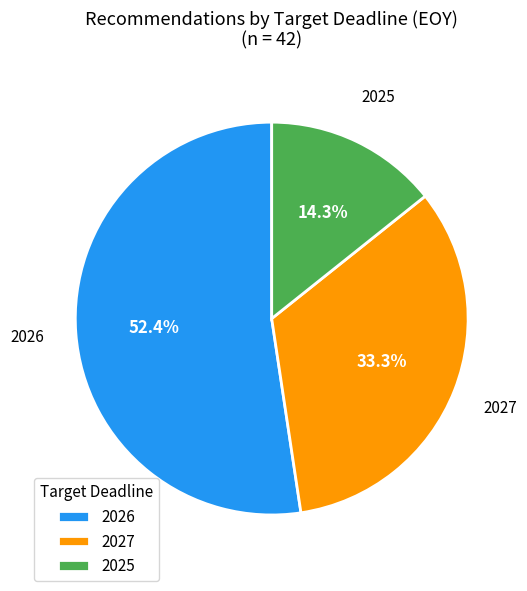

To the nearest percent, what is the average slice percentage?

33%